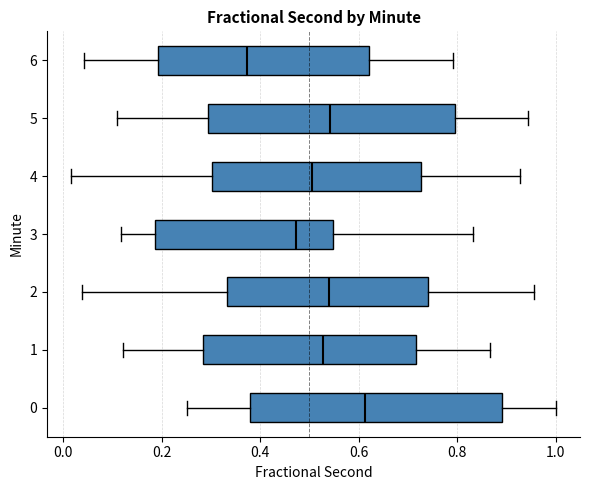

Which box's median line is the furthest to the left?

6